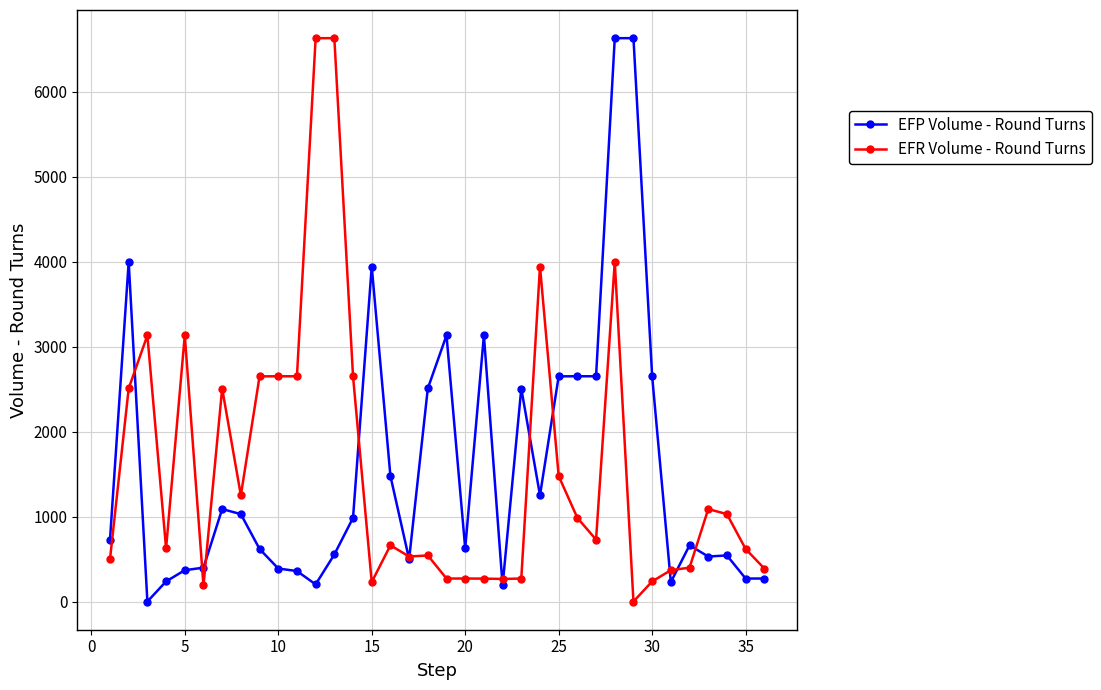

What is the maximum value for EFR Volume - Round Turns?

6633